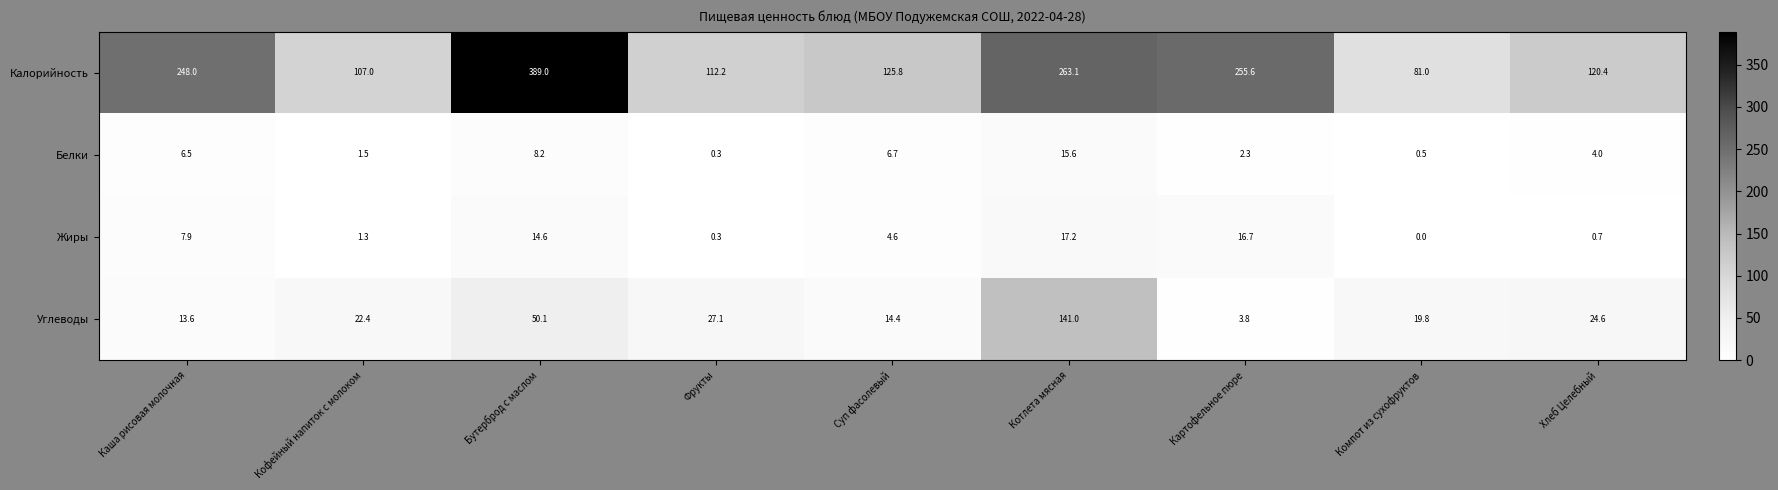

Which series has the widest spread of values?

Калорийность